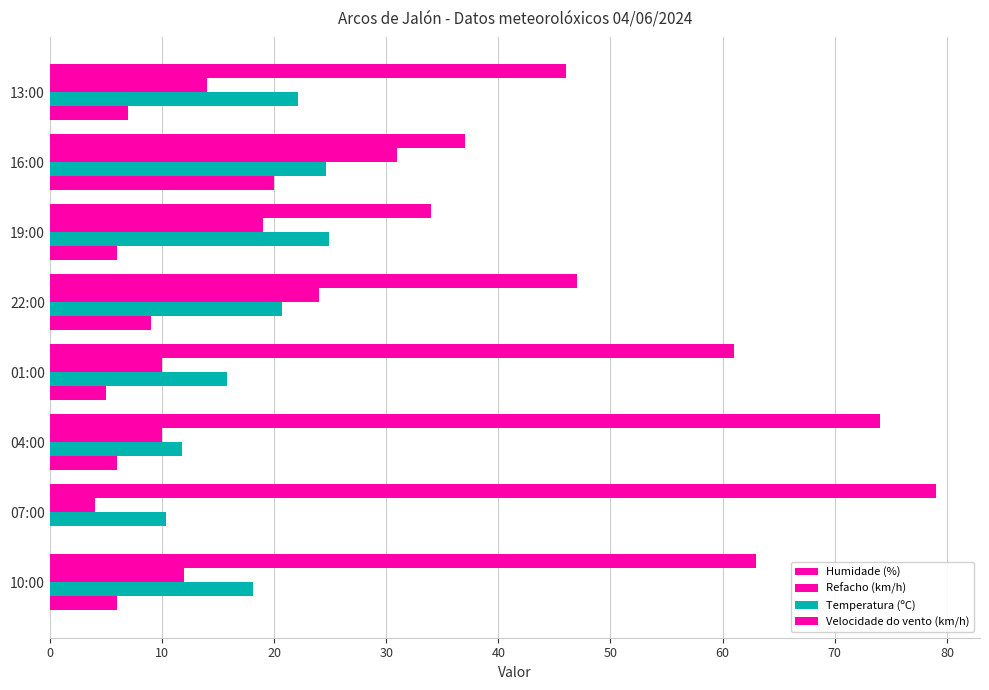

What is the value of the Humidade (%) bar at the 4th from the left?

61.0